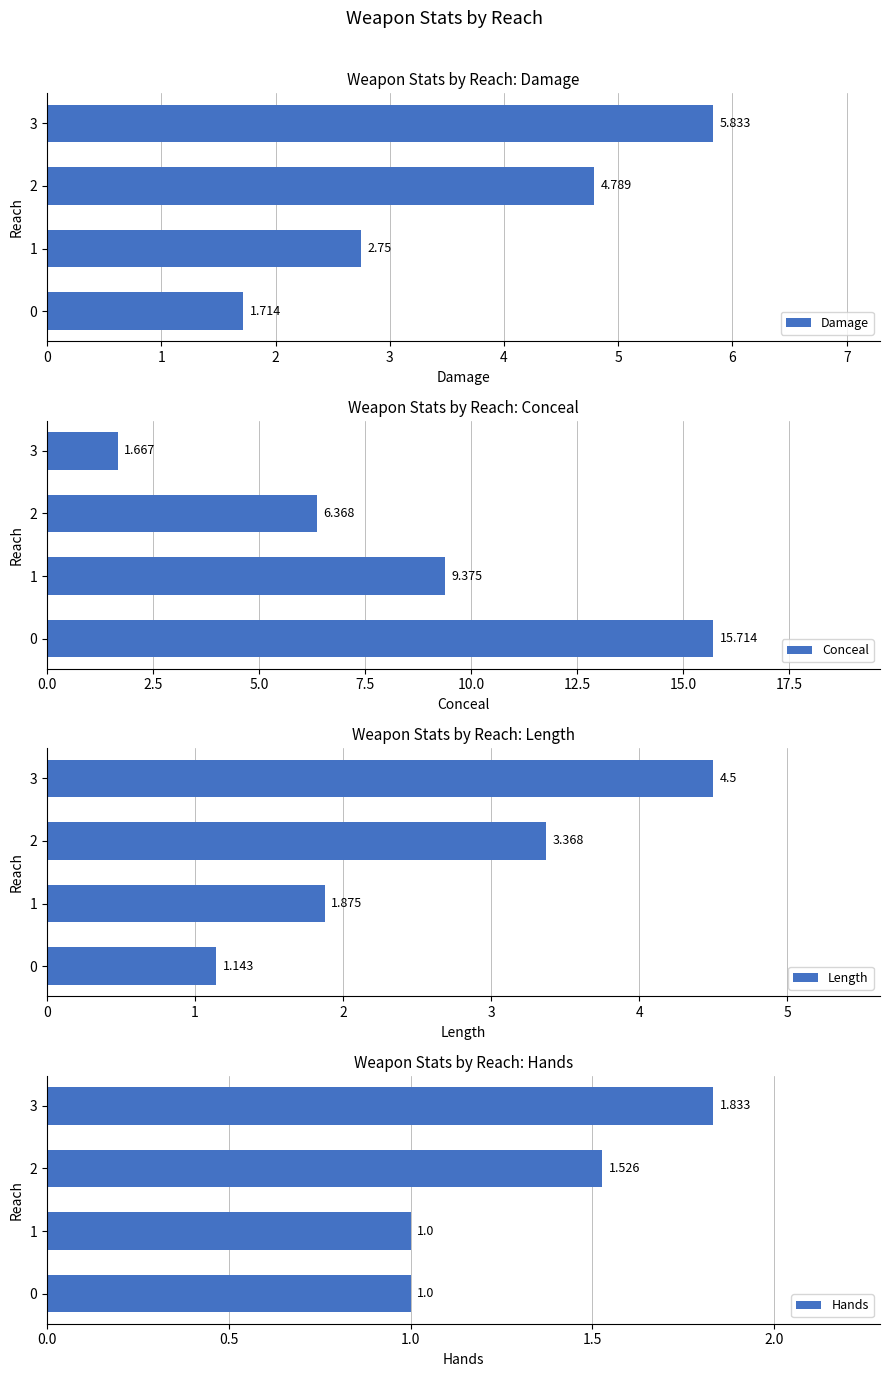

Rank the series by their maximum value, from lowest to highest.

Hands, Length, Damage, Conceal